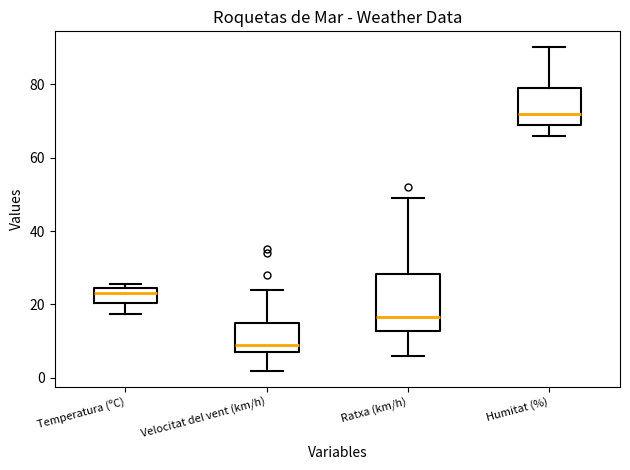

Which box's median line is the lowest?

Velocitat del vent (km/h)